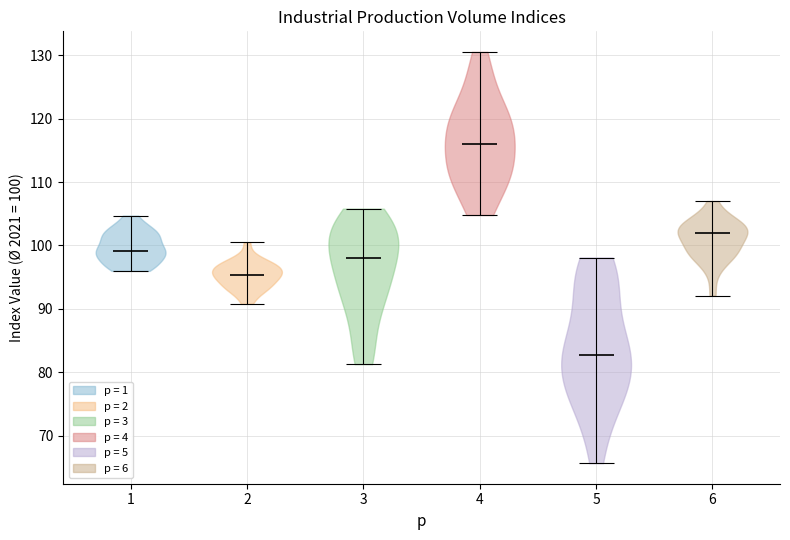

Reading left to right, read every violin against the y-axis: where its median line is, and the lowest and highest points it reaches. The values are not printed on the chart, so give them approximately, as read against the axis.

1: median line 99, lowest point 96, highest point 105
2: median line 95, lowest point 91, highest point 101
3: median line 98, lowest point 81, highest point 106
4: median line 116, lowest point 105, highest point 131
5: median line 83, lowest point 66, highest point 98
6: median line 102, lowest point 92, highest point 107